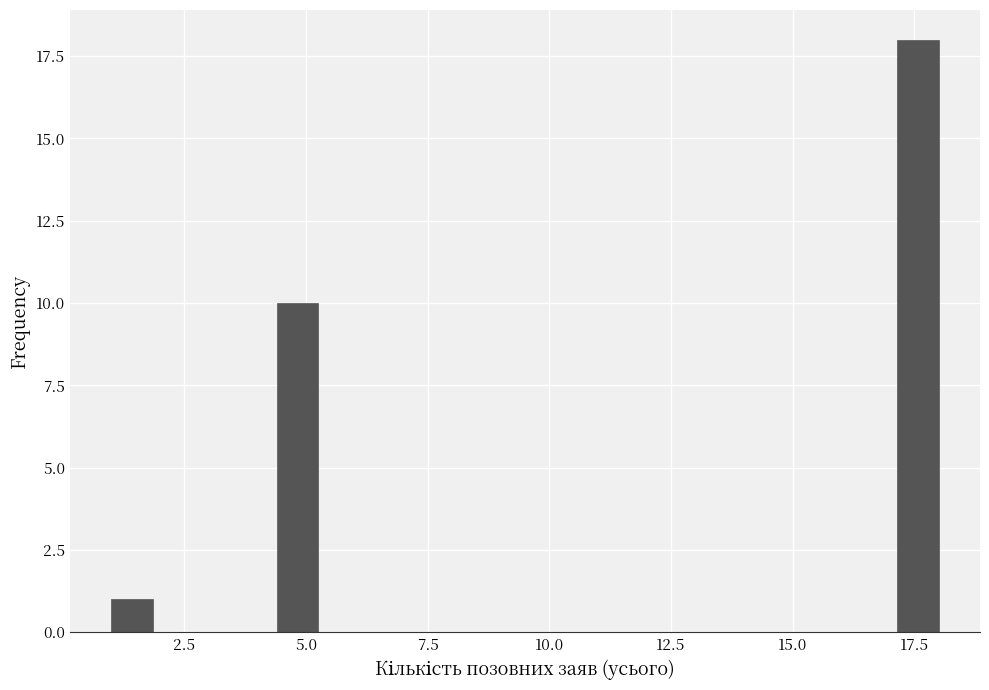

Read against the x-axis, roughly where is the centre of the tallest bar?

17.5